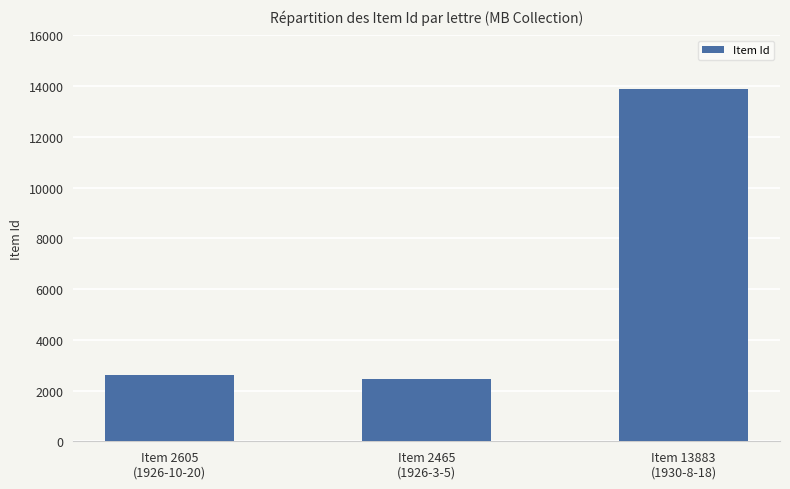

How many categories are shown in the chart?

3